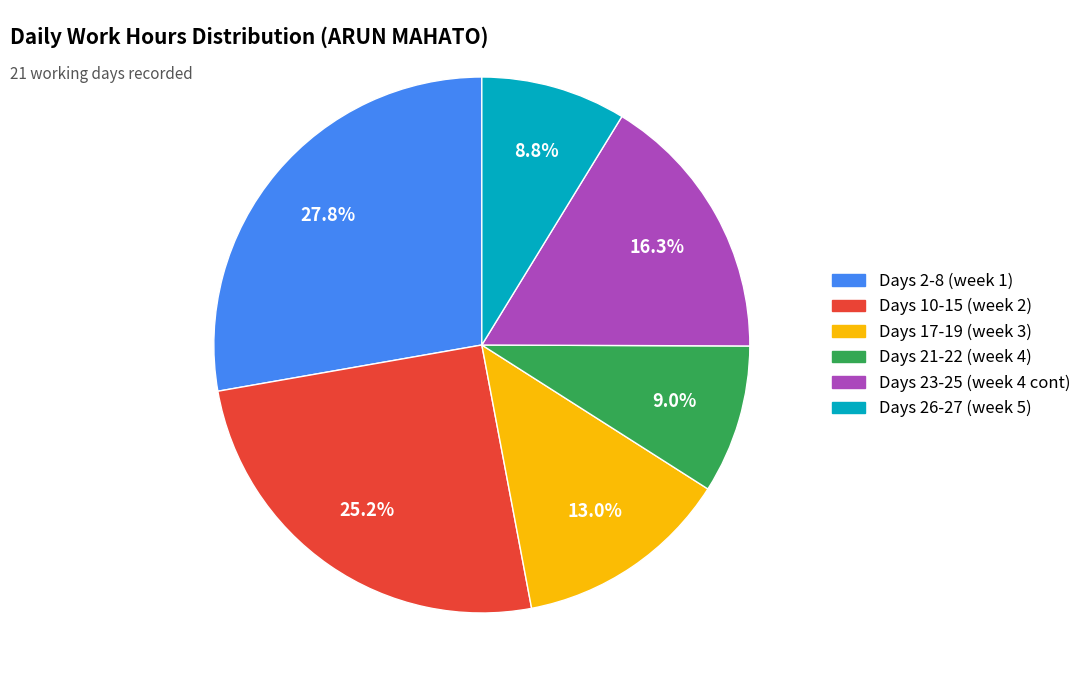

Is there any slice that represents more than half of the pie?

No